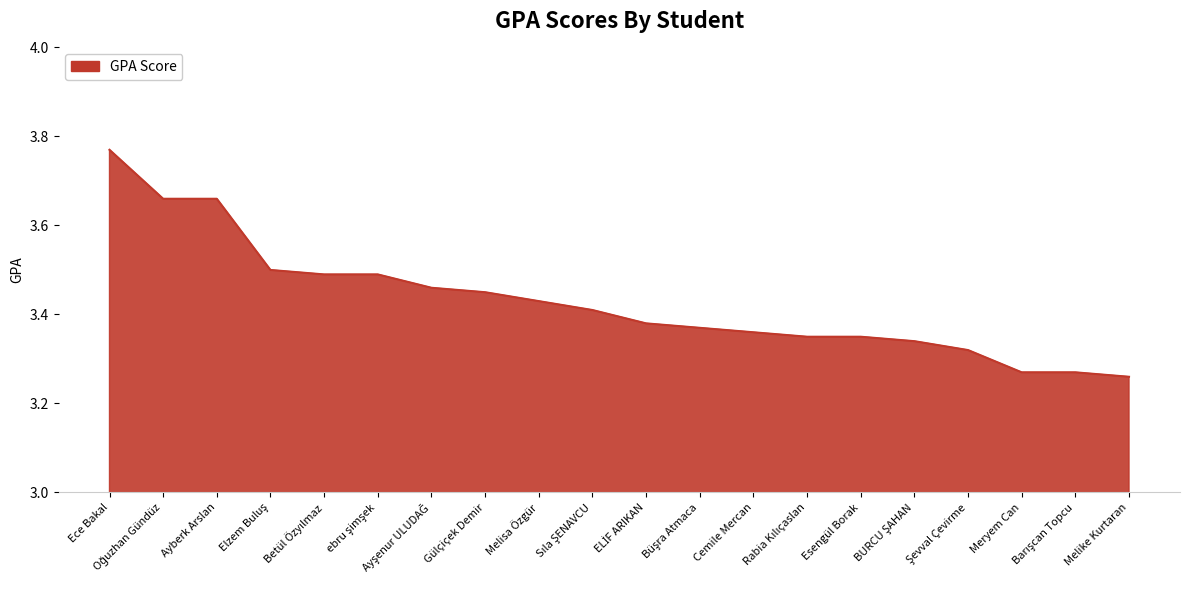

What is the difference between the maximum and minimum values?

0.5